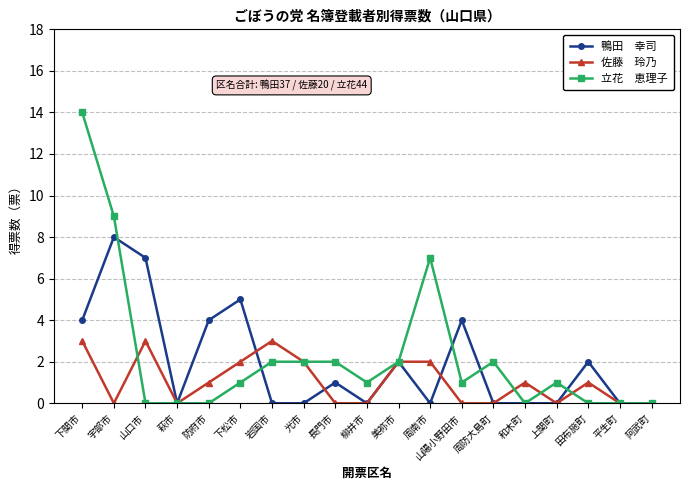

Does the chart have visible grid lines?

Yes